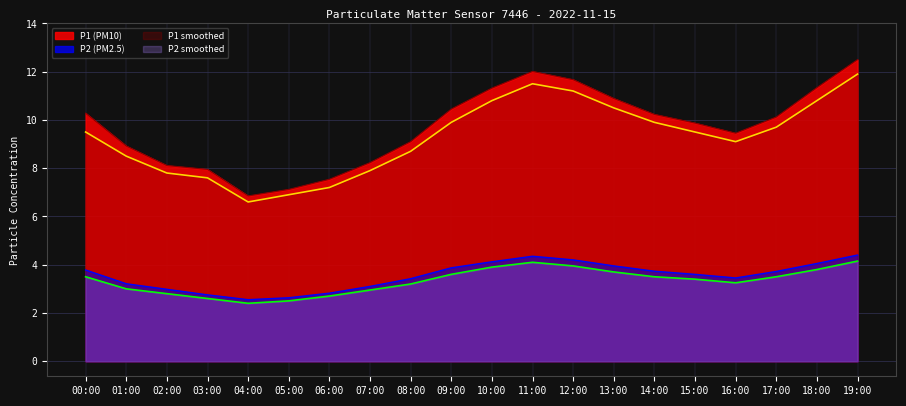

True or false: P1_smooth has more than 0 points higher than both neighbors.

True